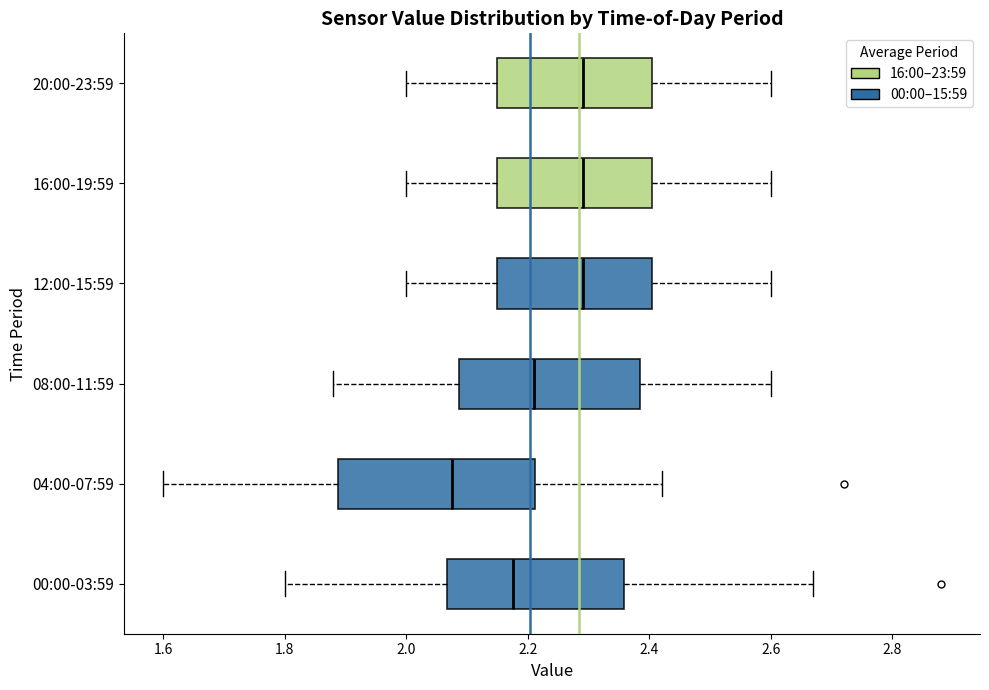

Which box is the widest, from its left edge to its right edge?

04:00-07:59